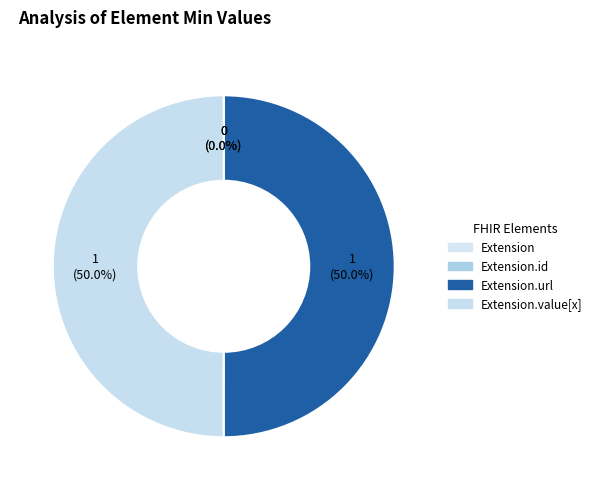

Count the number of slices in the pie.

4